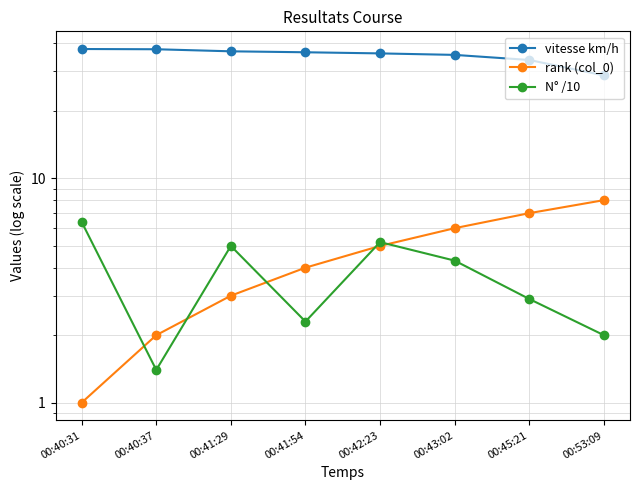

At which label does vitesse km/h reach its peak?

00:40:31